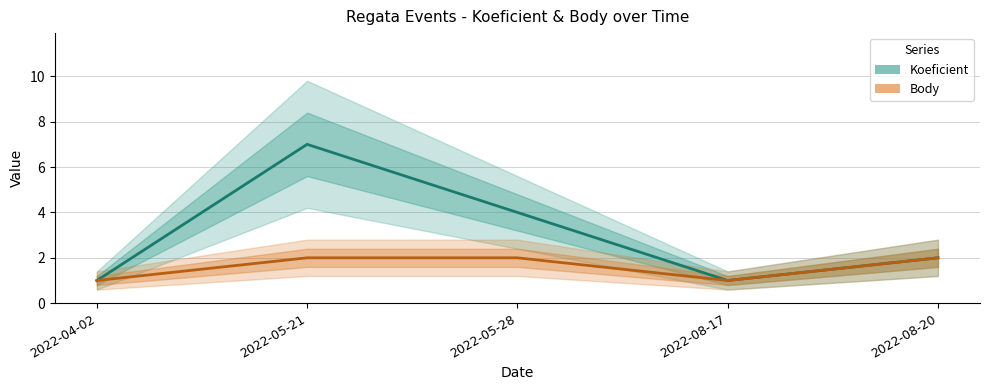

Which series has the widest spread of values?

Koeficient